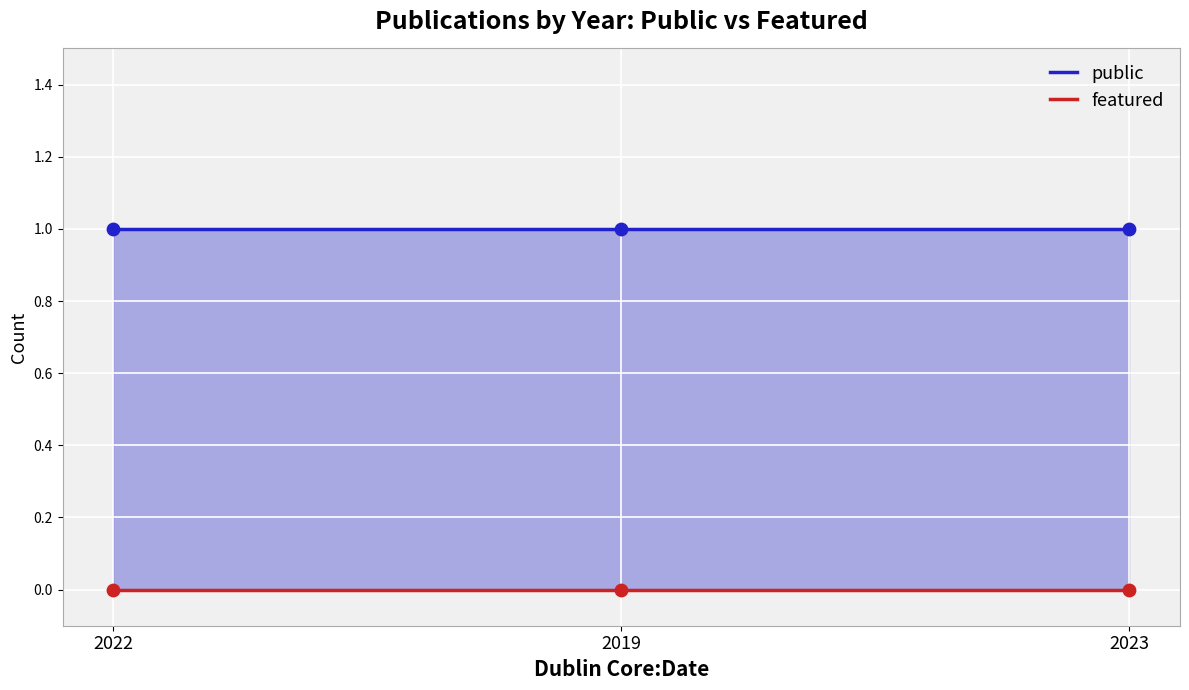

Is the value of featured at 2019 greater than the value of public at 2022?

No